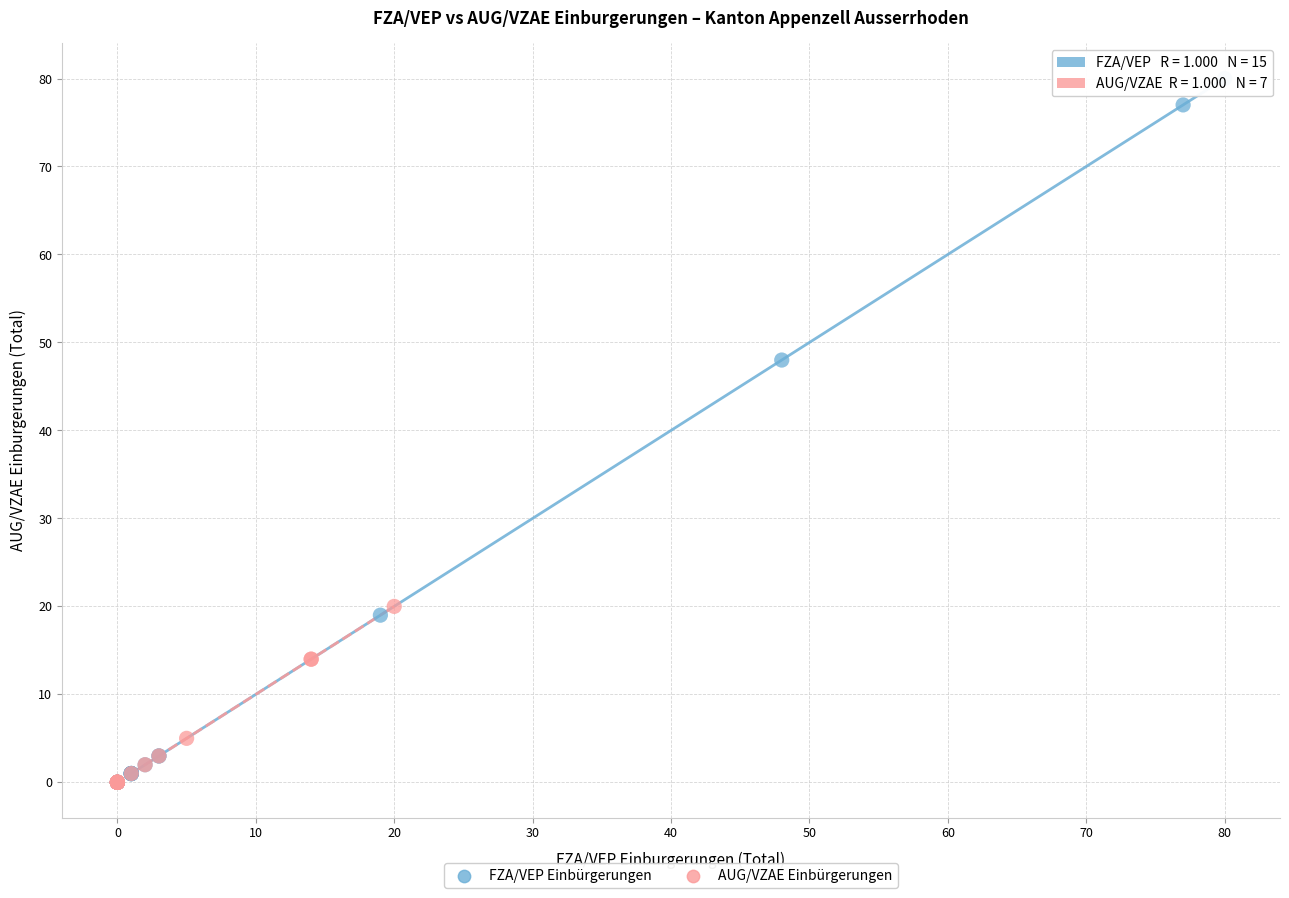

Which series has the widest spread of Y values?

FZA/VEP Einbürgerungen